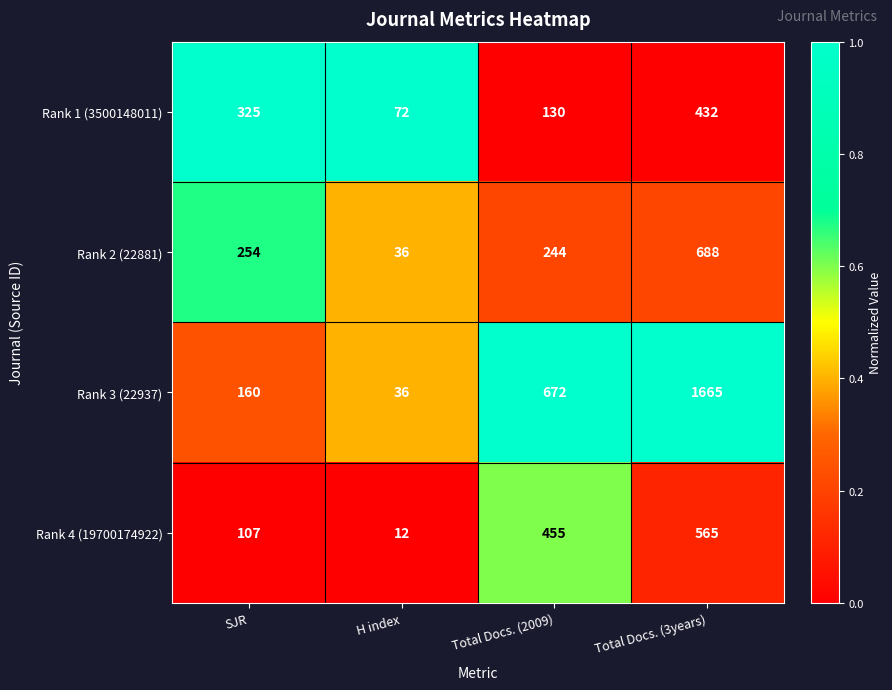

True or false: Rank 2 (22881) has a value of 79 at Total Docs. (2009).

False